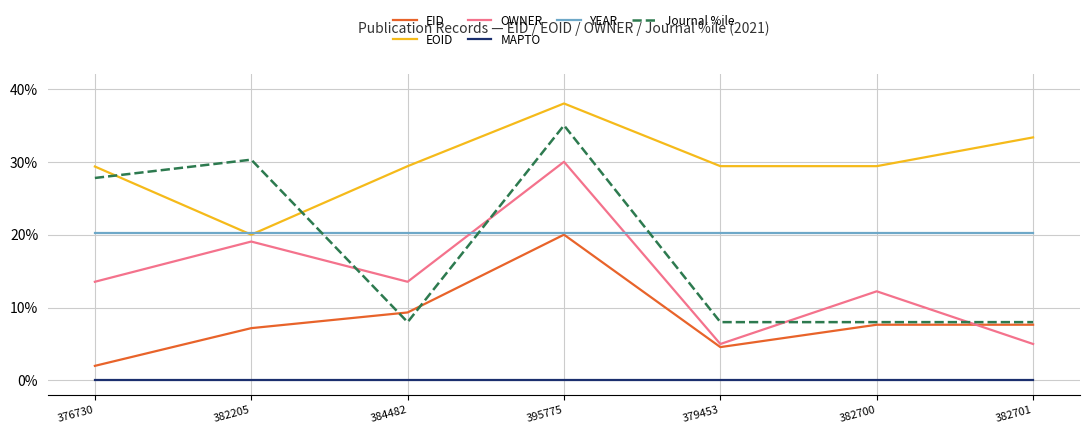

What are all the series names shown in the legend?

EID, EOID, OWNER, MAPTO, YEAR, Journal %ile